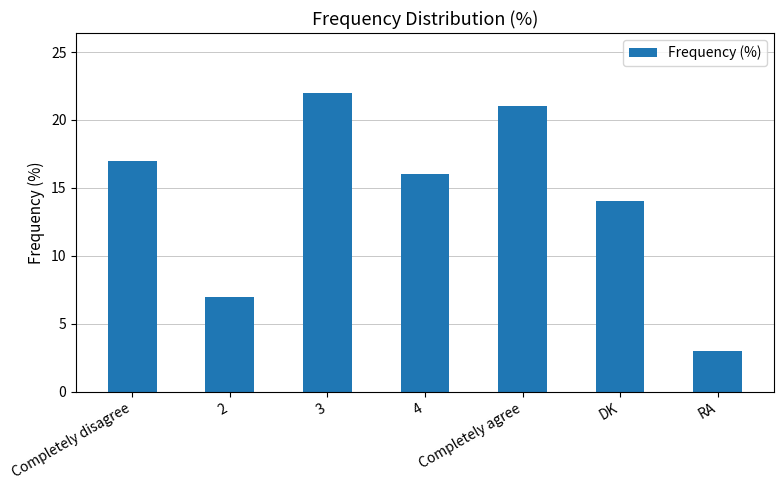

True or false: the data shows 17 at Completely disagree.

True